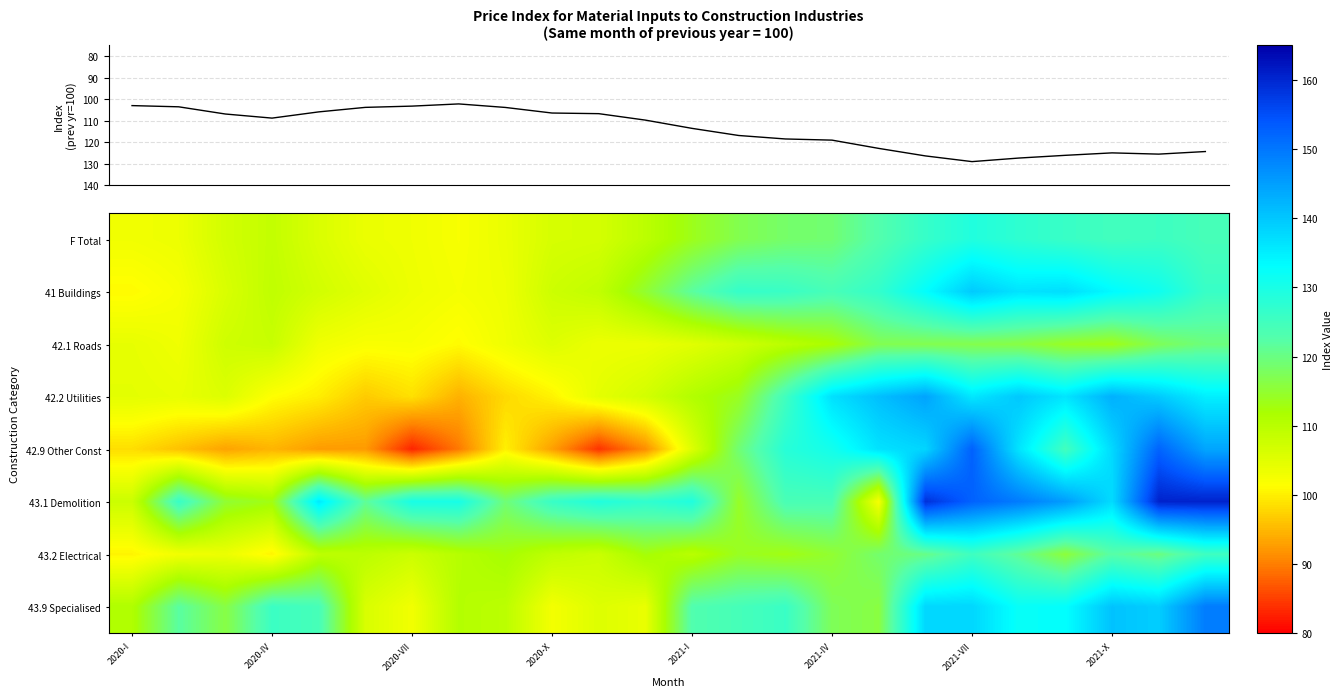

What is the spread (max minus min) of values at 2021-VII?

36.0